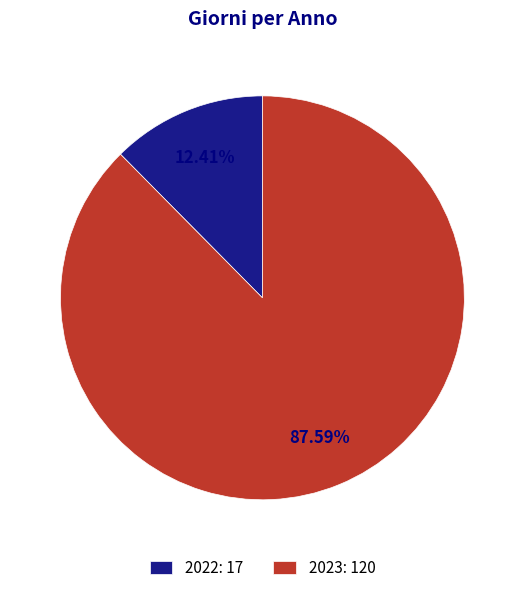

Count the number of slices in the pie.

2